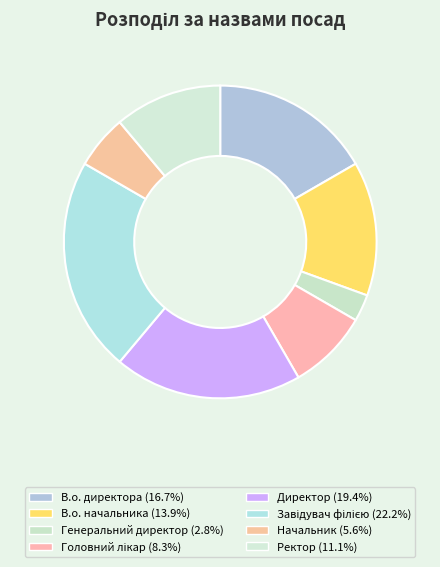

To the nearest percent, what percentage of the pie is Завідувач філією?

22%